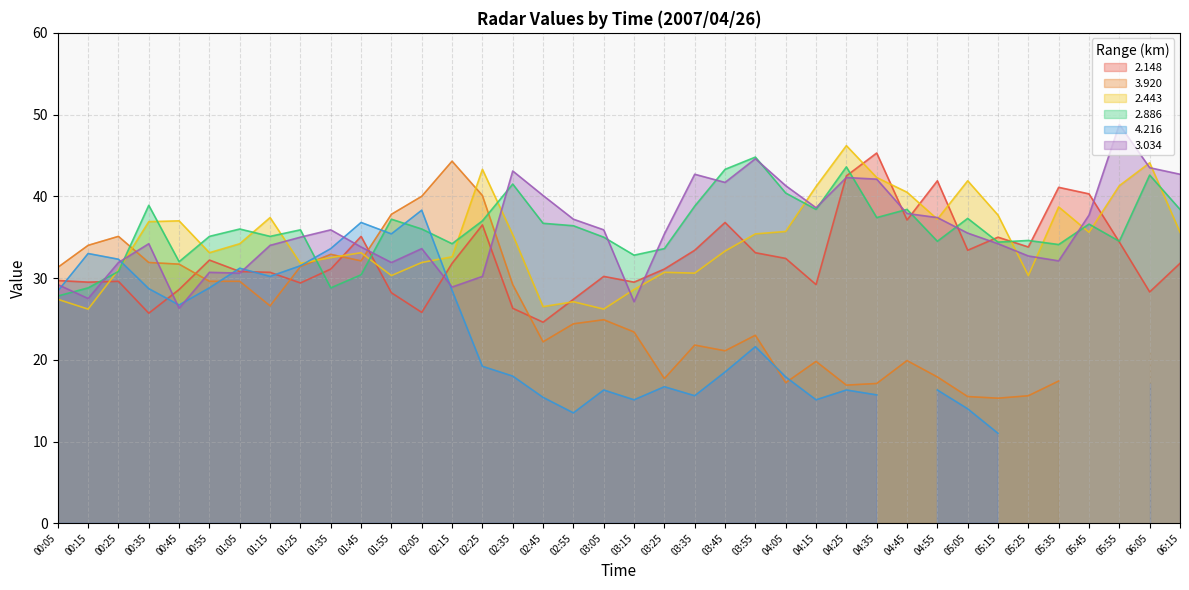

What is the approximate value of 2.443 at 02:35?

35.3